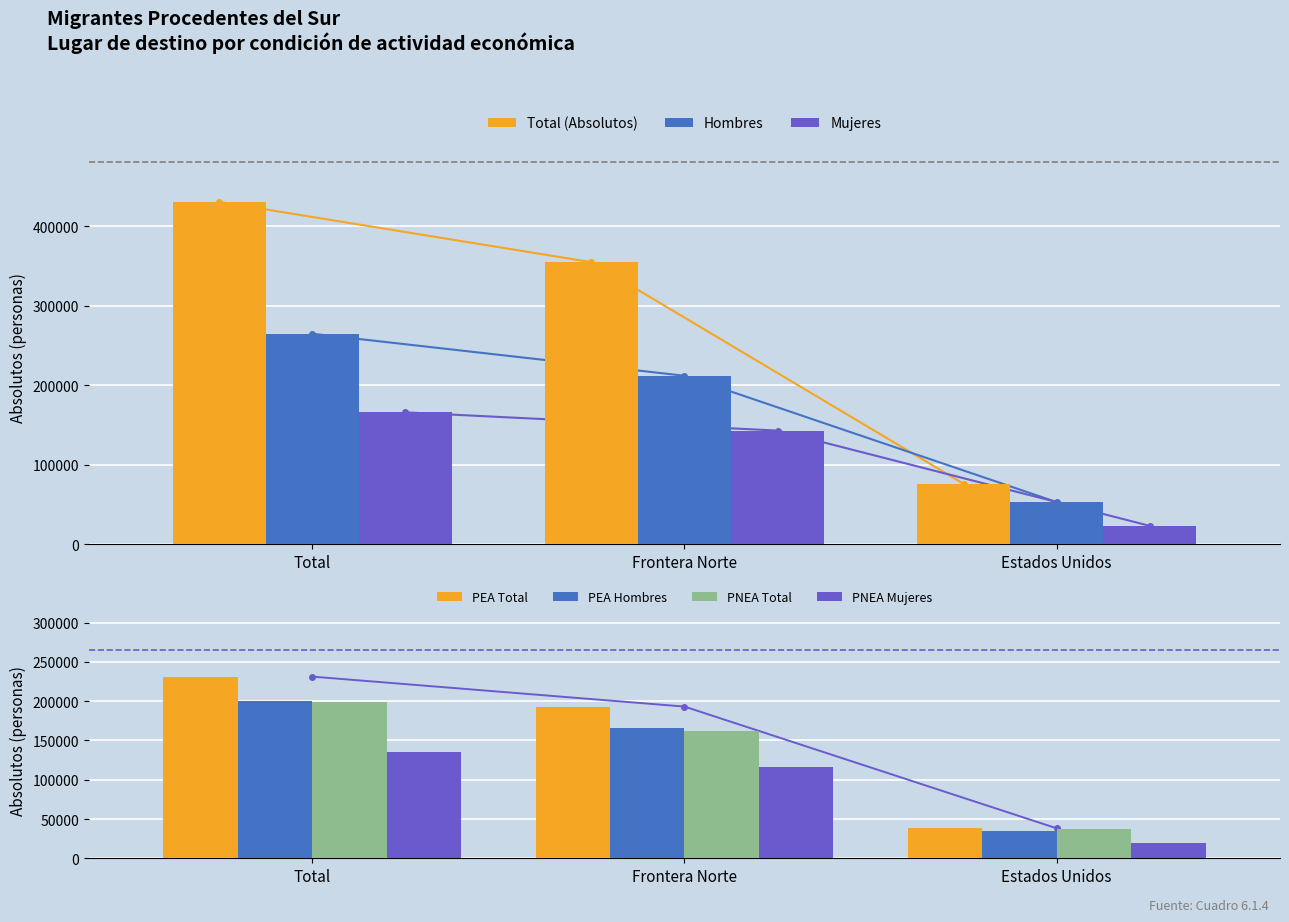

The Hombres series shows 24126 at Estados Unidos. True or false?

False